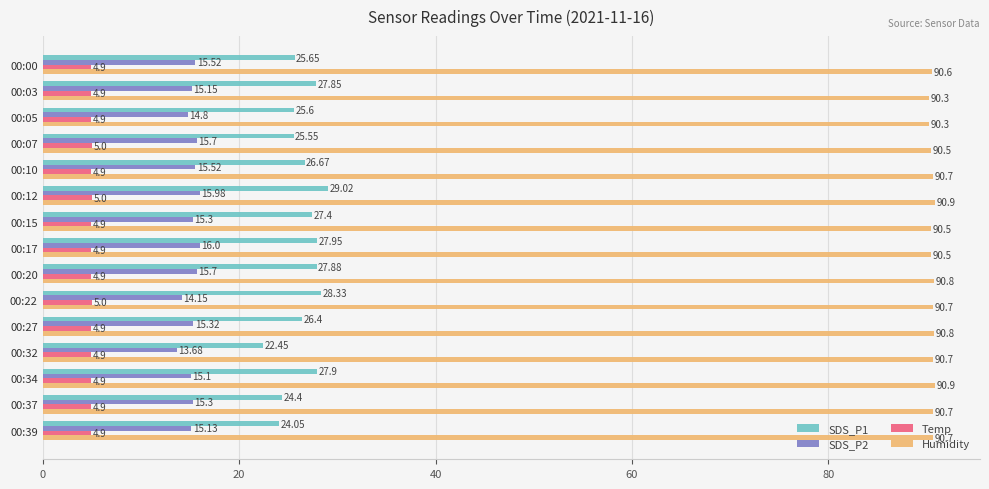

Rank the series at 00:07 from highest to lowest value.

Humidity, SDS_P1, SDS_P2, Temp